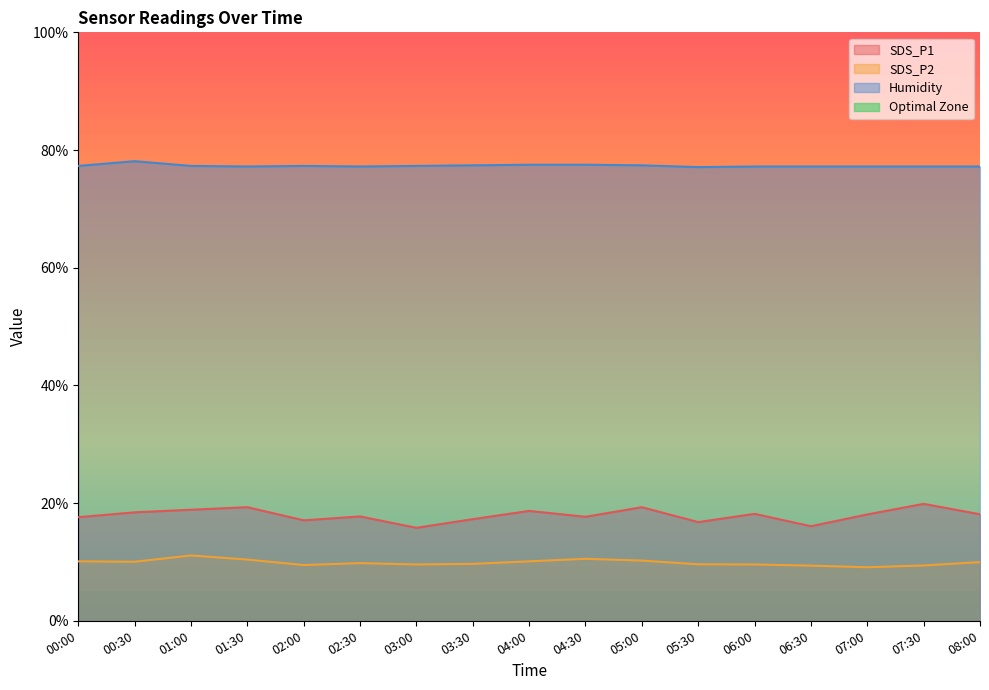

Between 04:00 and 07:30, which series saw the biggest shift?

SDS_P1